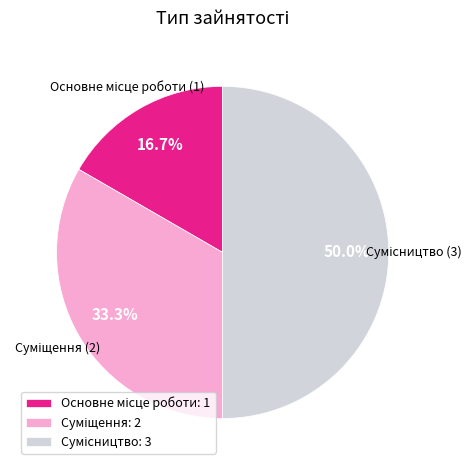

How many segments does this pie chart have?

3